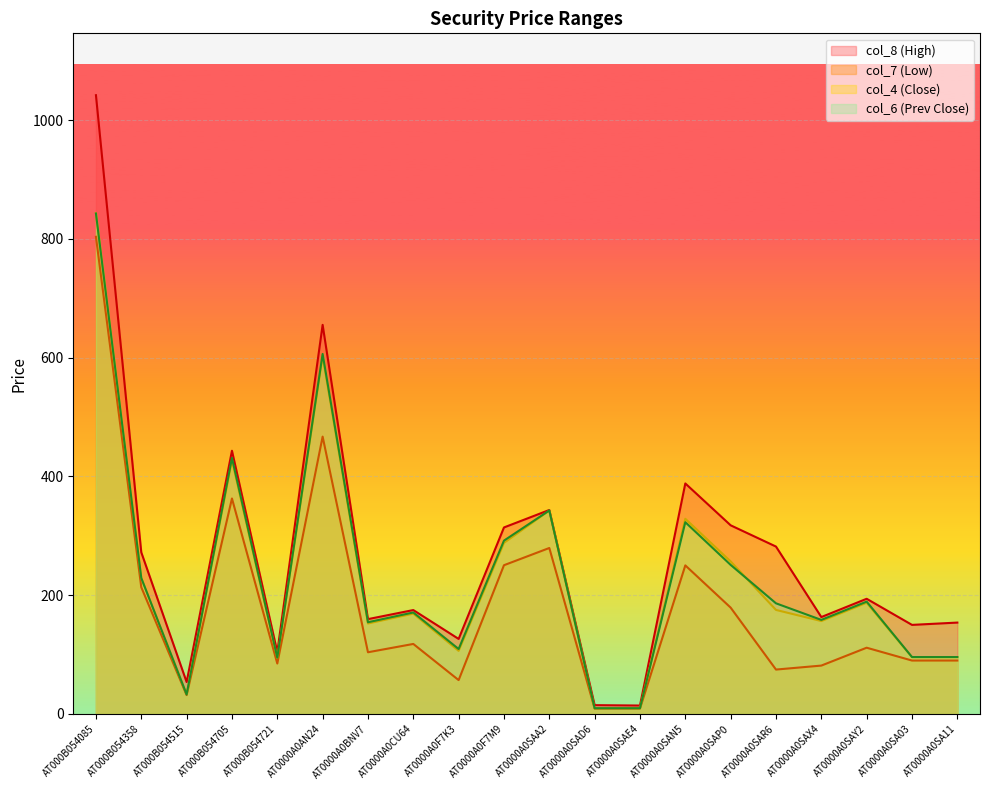

In col_8, how many points are lower than both neighbors (excluding endpoints)?

7